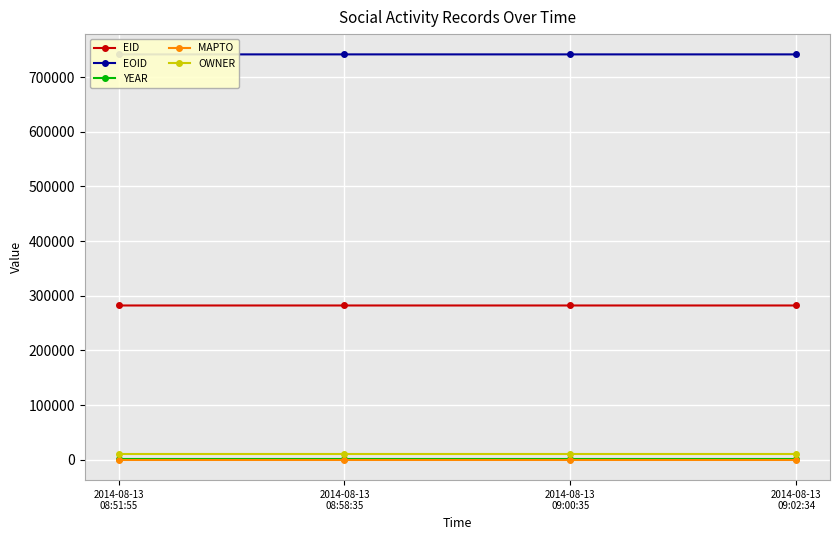

Reading left to right, transcribe all the data shown in this chart.

EID: 282285	282287	282288	282289
EOID: 741441	741443	741444	741445
YEAR: 2006	2006	2006	2006
MAPTO: 0	0	0	0
OWNER: 10968	10968	10968	10968